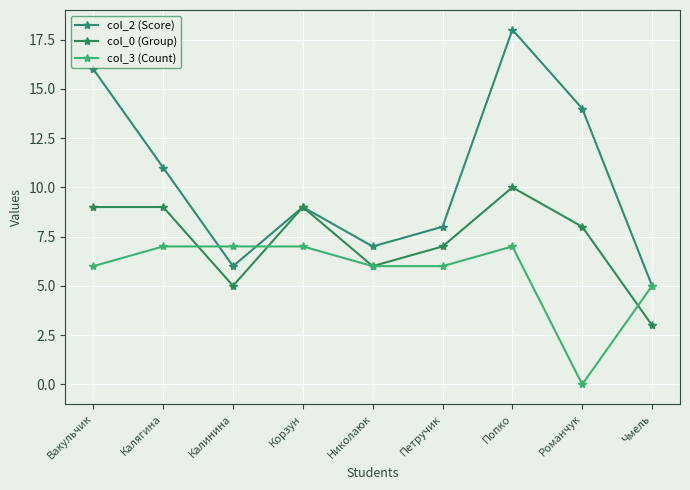

How many interior local peaks does the col_0 (Group) series have?

2